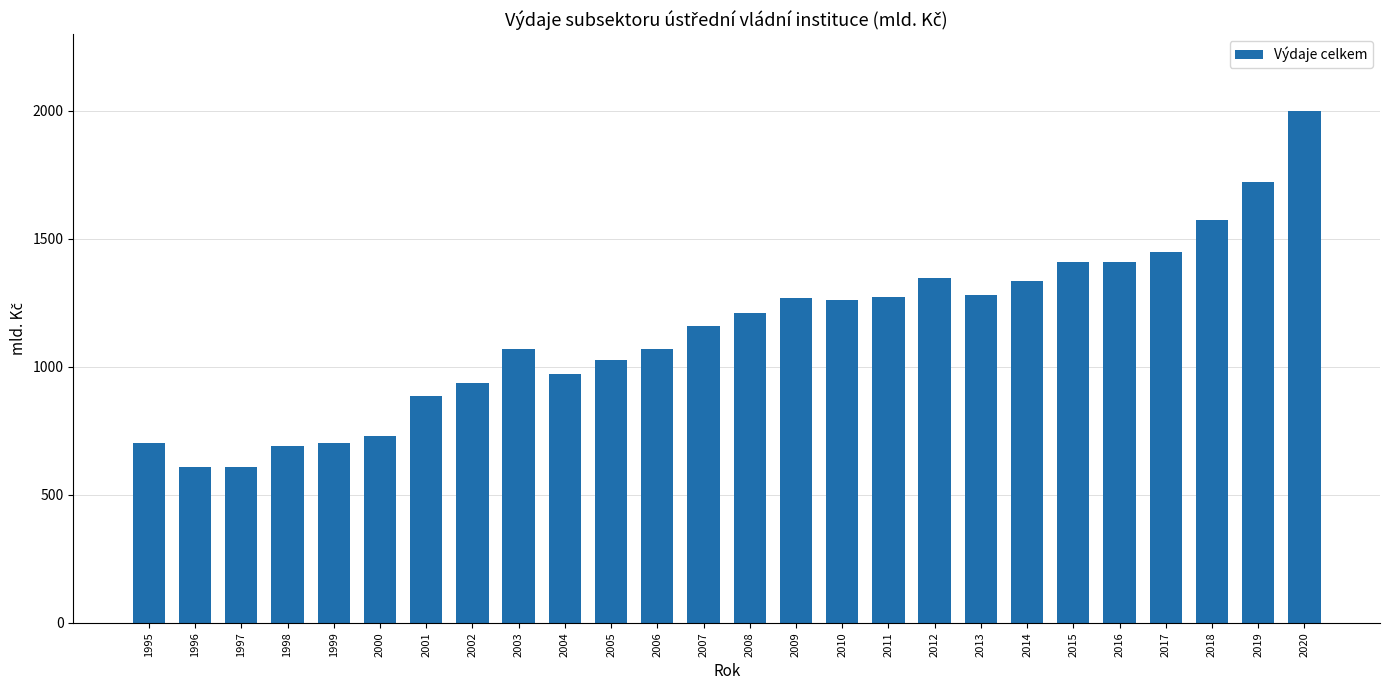

Which label corresponds to the largest value in the chart?

2020